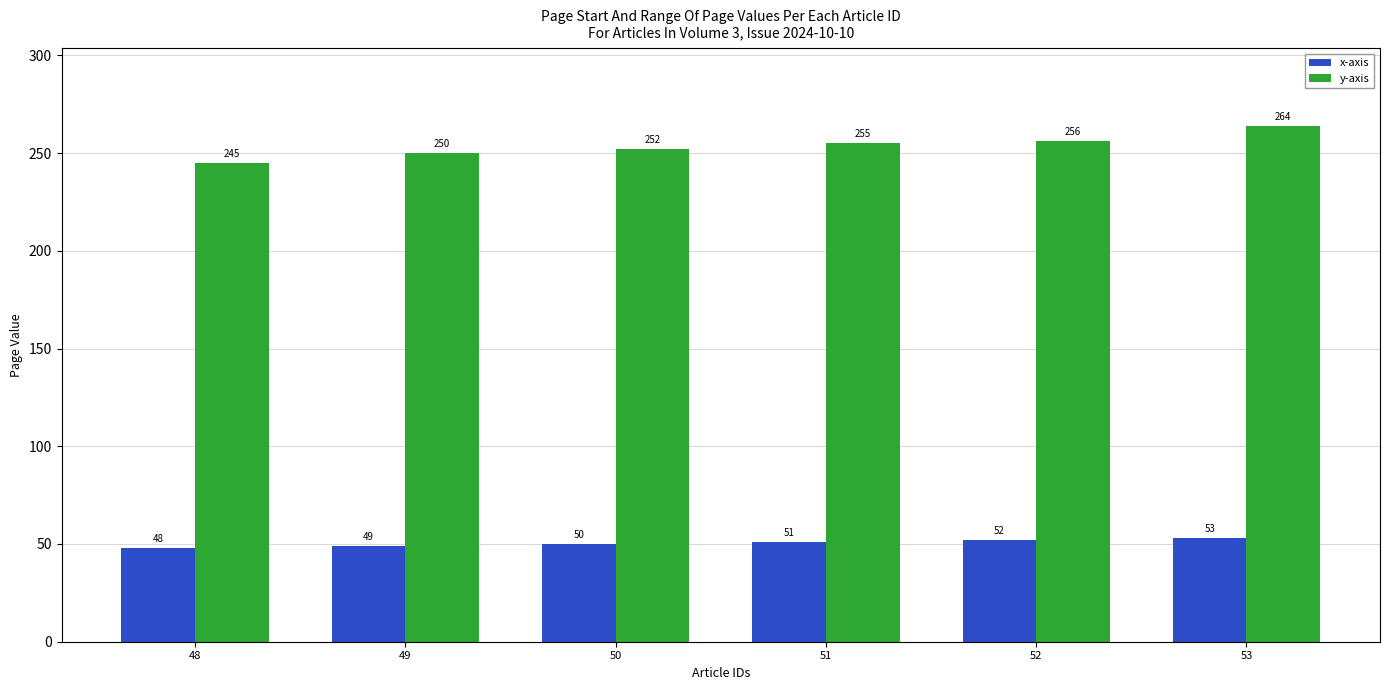

Is it true that y-axis equals 367 at 53?

False